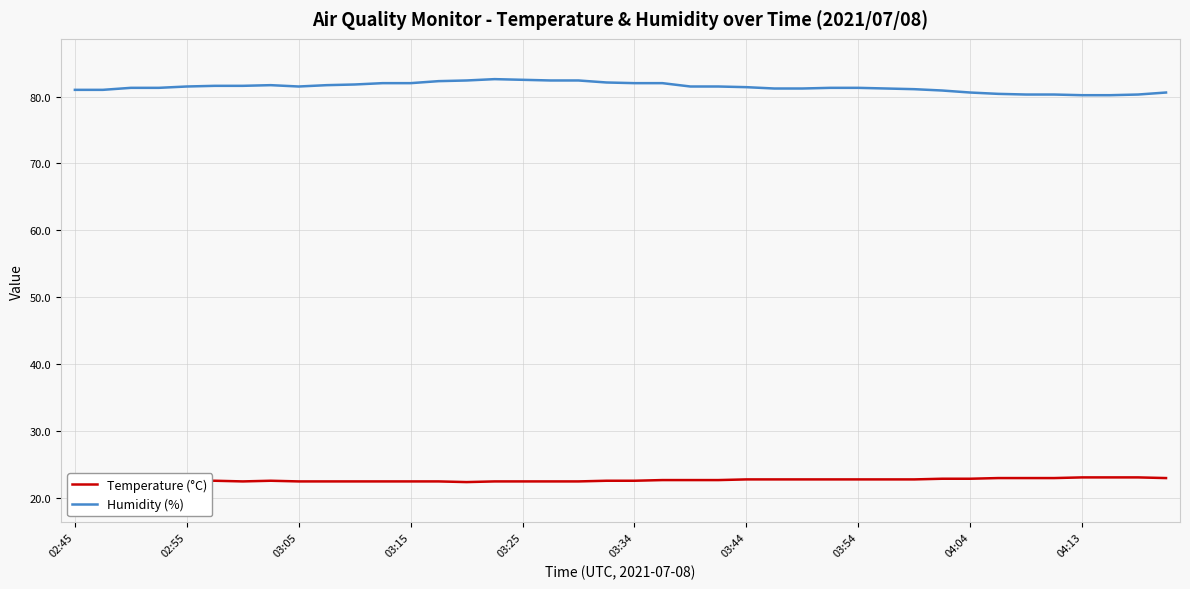

Rank the series by their maximum value, from highest to lowest.

Humidity (%), Temperature (°C)